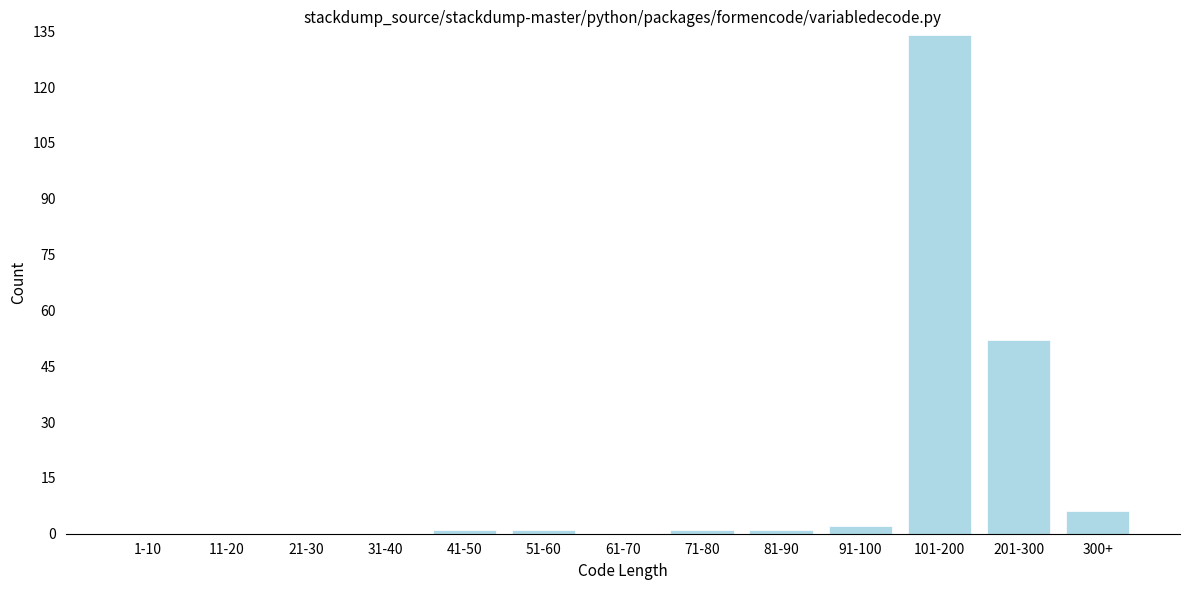

What is the change in value from 101-200 to 201-300?

-82